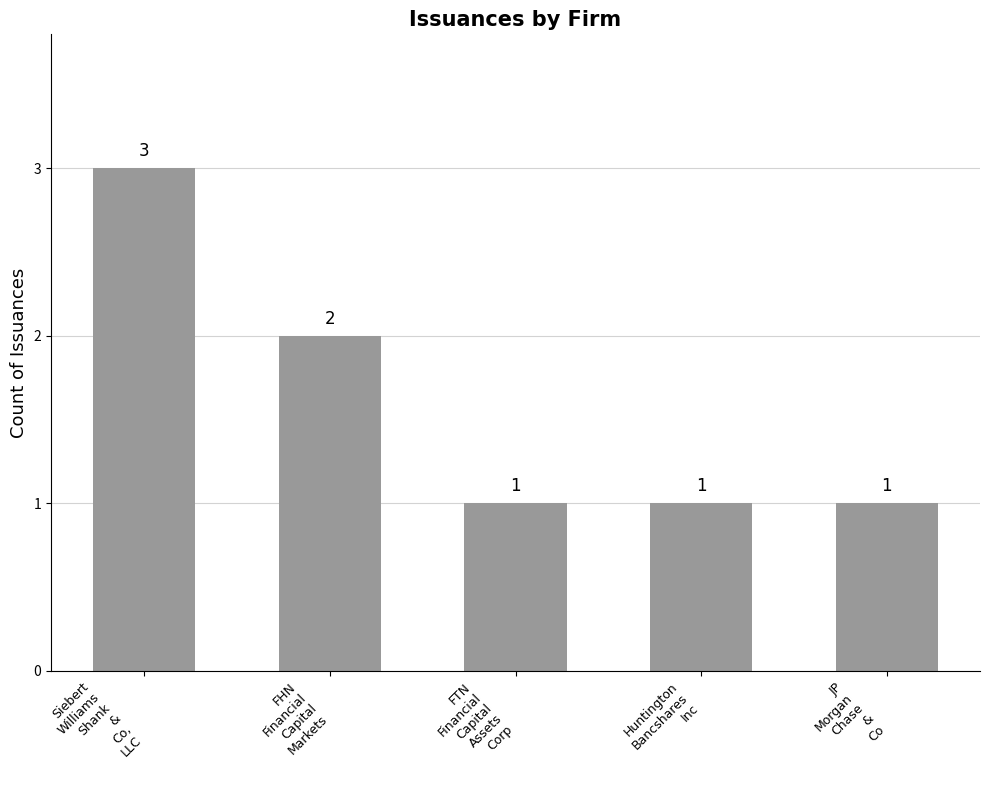

Which has a higher value, Siebert
Williams
Shank
&
Co,
LLC or FTN
Financial
Capital
Assets
Corp?

Siebert
Williams
Shank
&
Co,
LLC